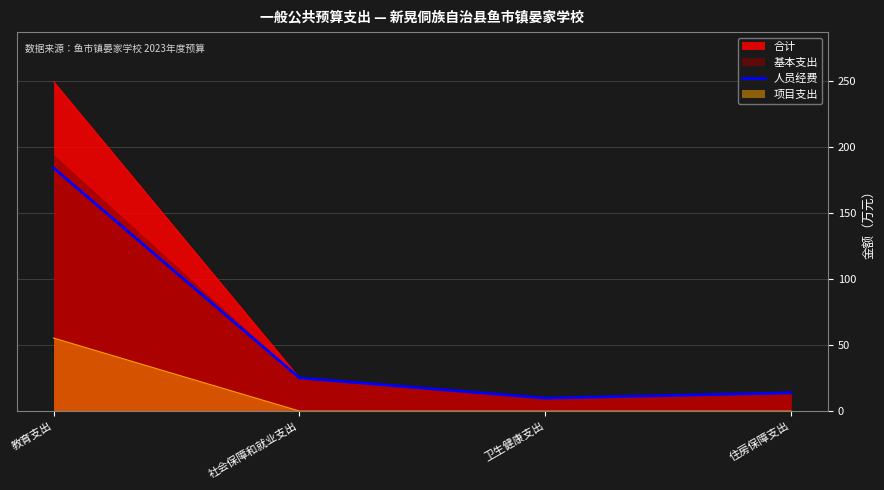

How many points are lower than both their immediate neighbors (excluding endpoints)?

1